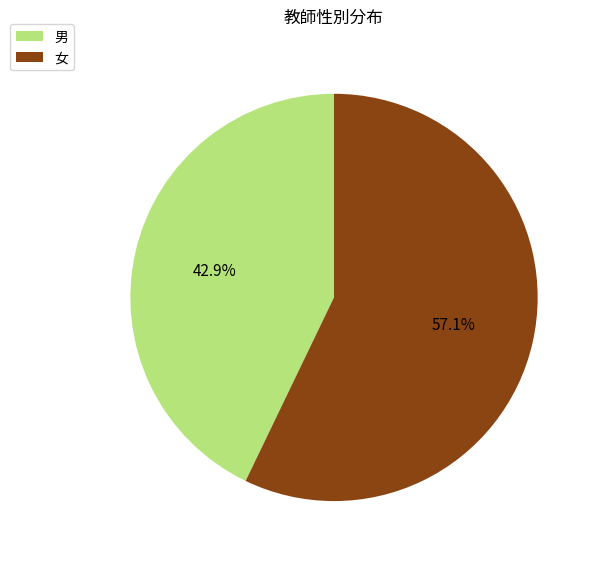

How many segments does this pie chart have?

2